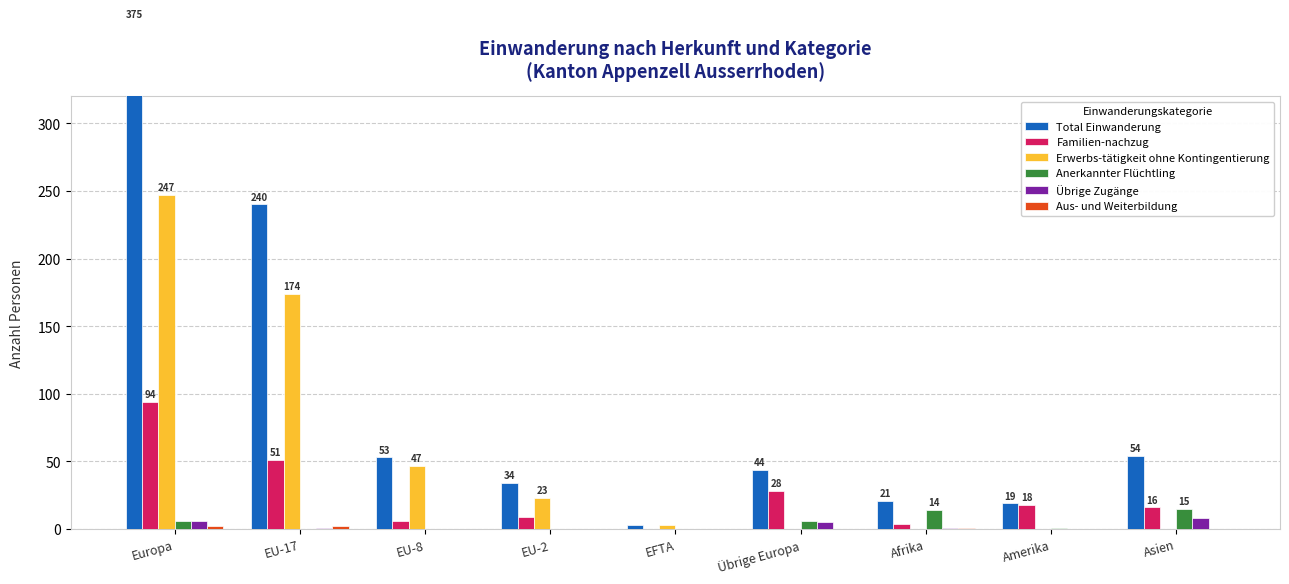

Read the Familien-nachzug value at Europa, to the nearest 10.

90